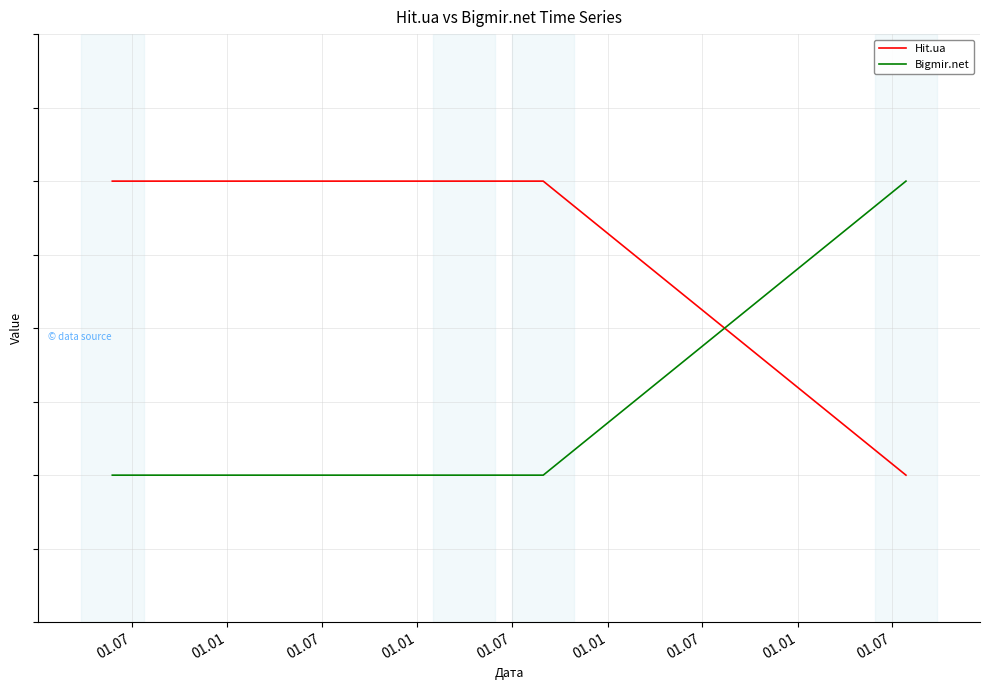

List the series in order of their overall mean, lowest first.

Bigmir.net, Hit.ua